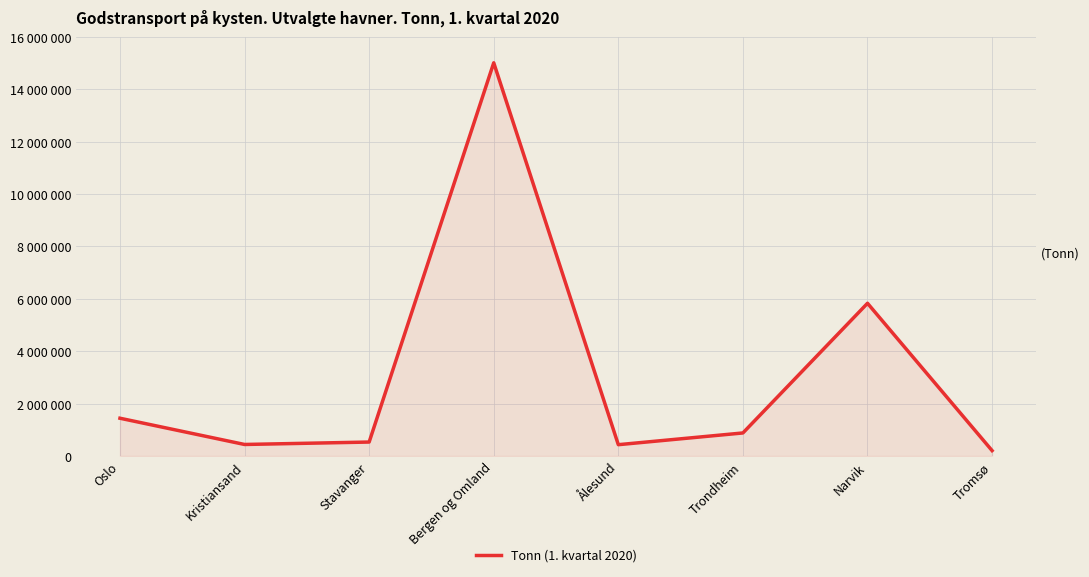

What is the label of the 5th point from the right?

Bergen og Omland